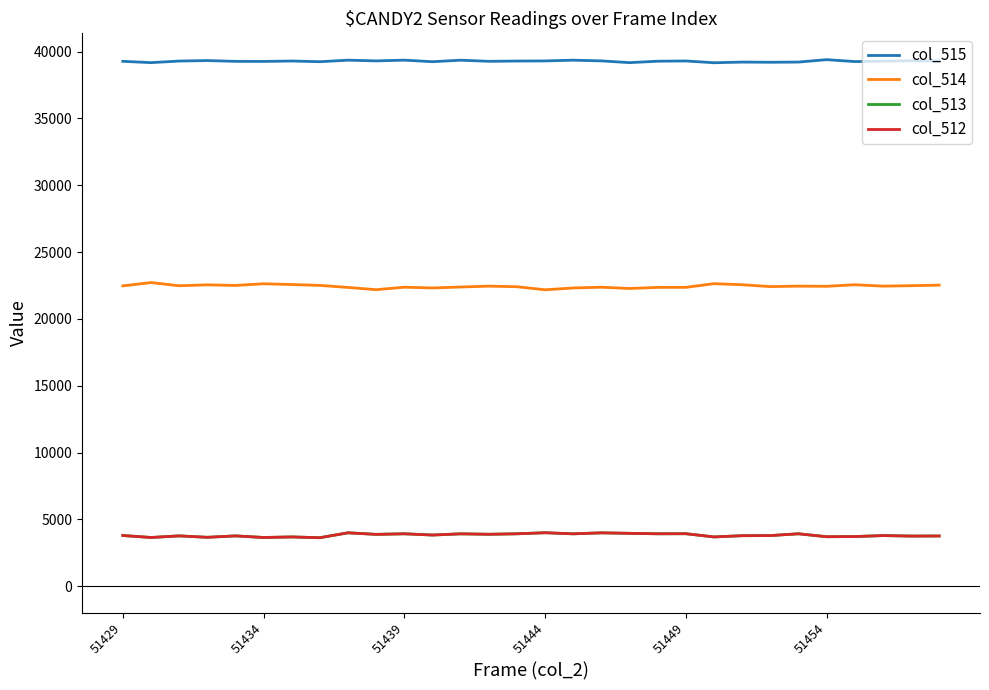

How many categories are shown in the chart?

30